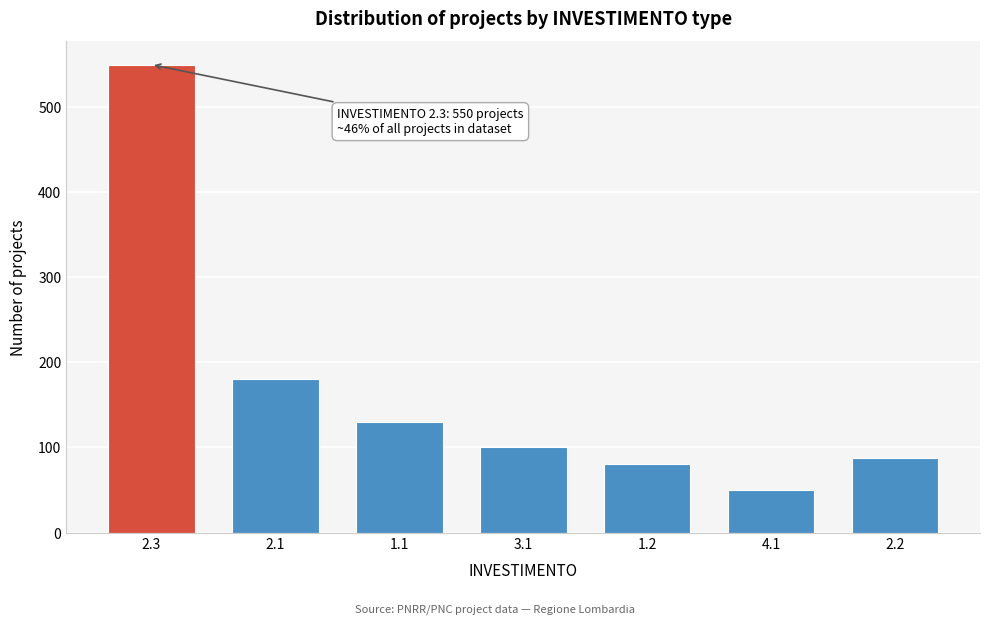

Reading right to left, list all the values displayed in this chart.

88	50	80	100	130	180	550